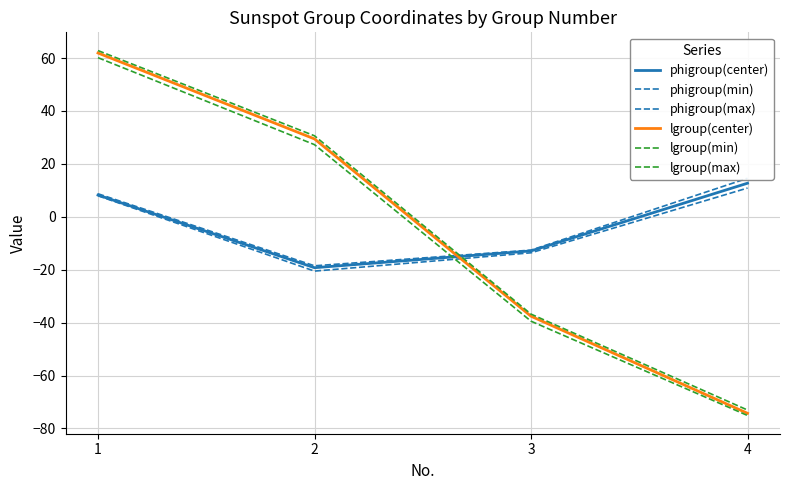

True or false: phigroup(center) and phigroup(max) intersect in this chart.

False